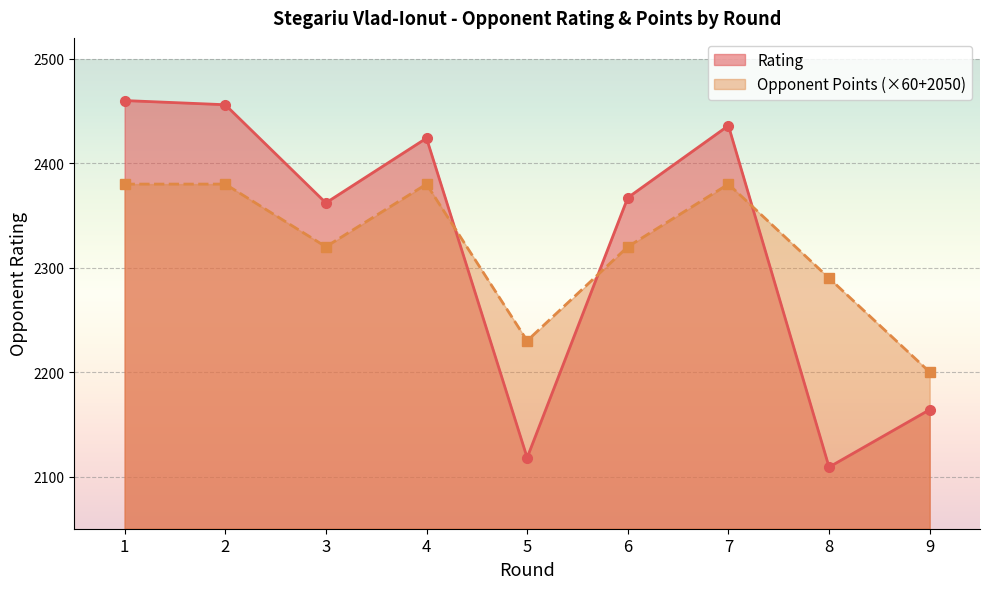

How many interior local peaks does the Opponent Points (×60+2050) series have?

2